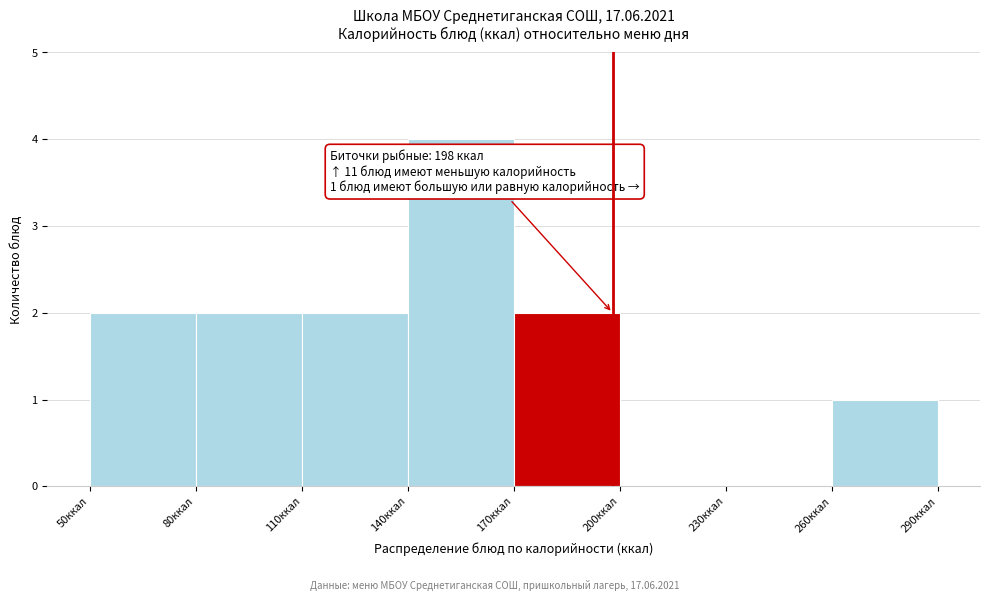

Over which range of the x-axis is the bar tallest?

140 to 170